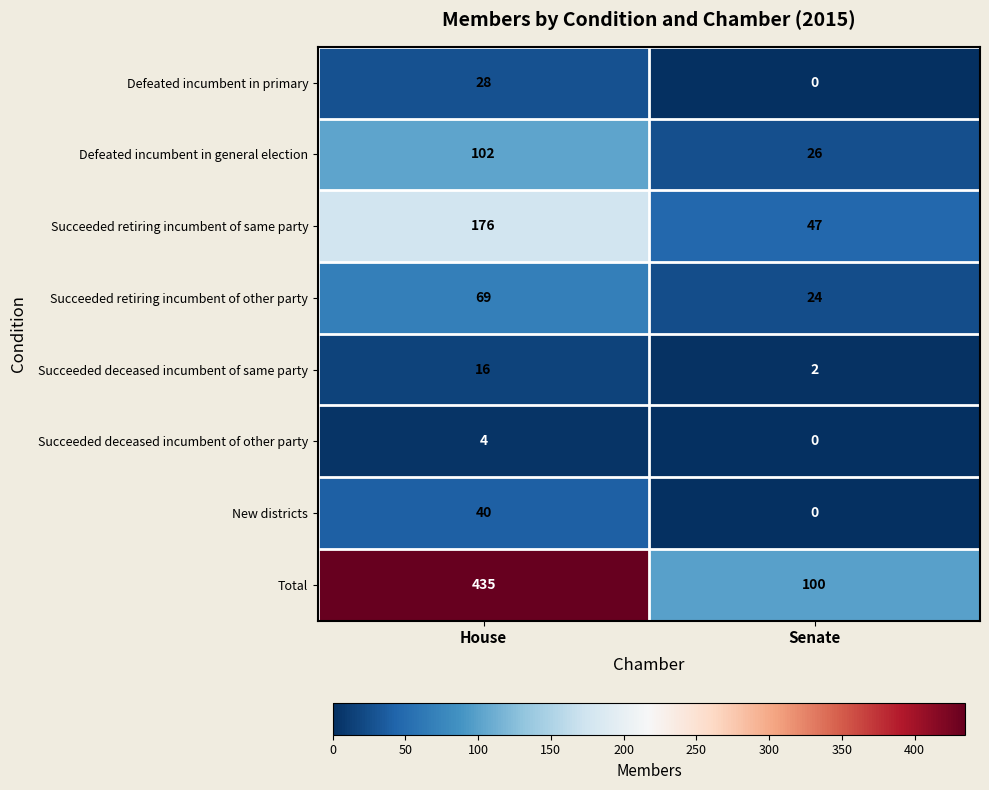

What is the difference between the Succeeded retiring incumbent of other party values at Senate and House?

45